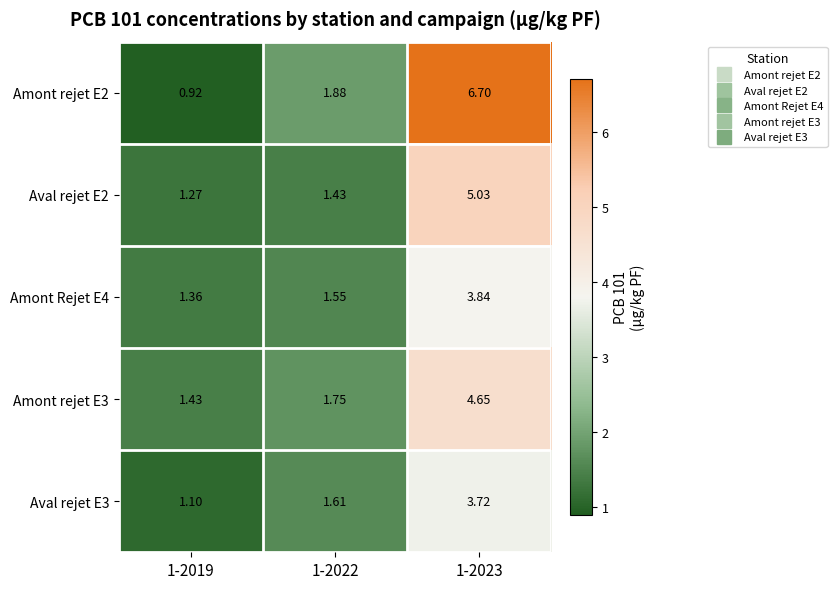

Is the value of Aval rejet E3 at 1-2023 greater than the value of Amont Rejet E4 at 1-2023?

No